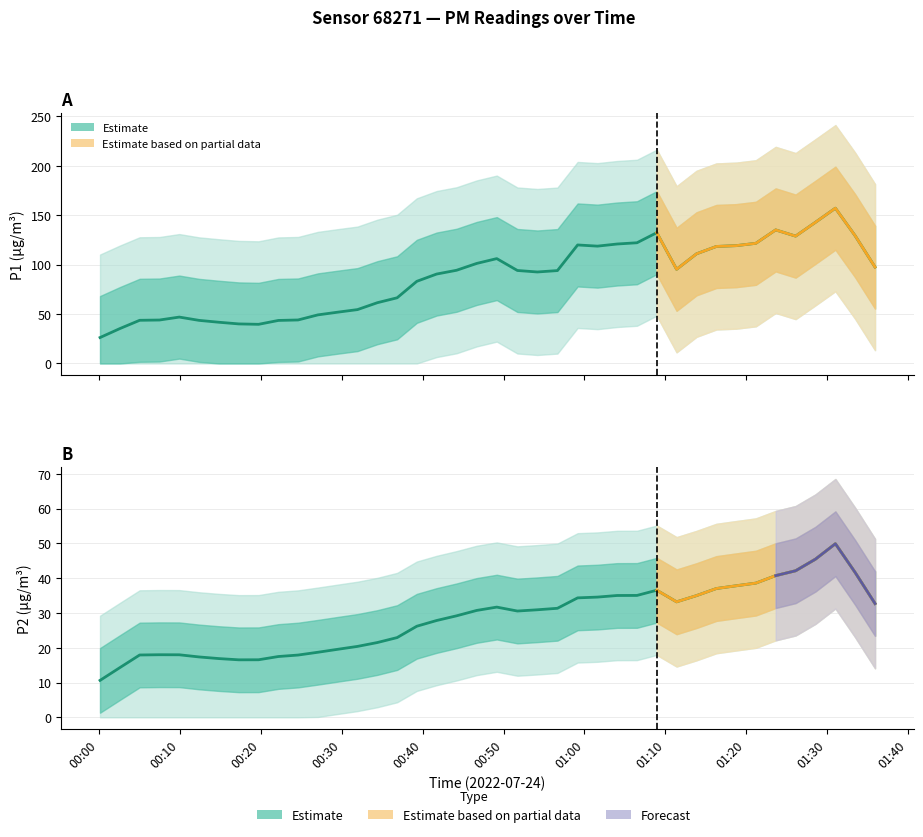

Which has a higher value, 1 or 17?

17